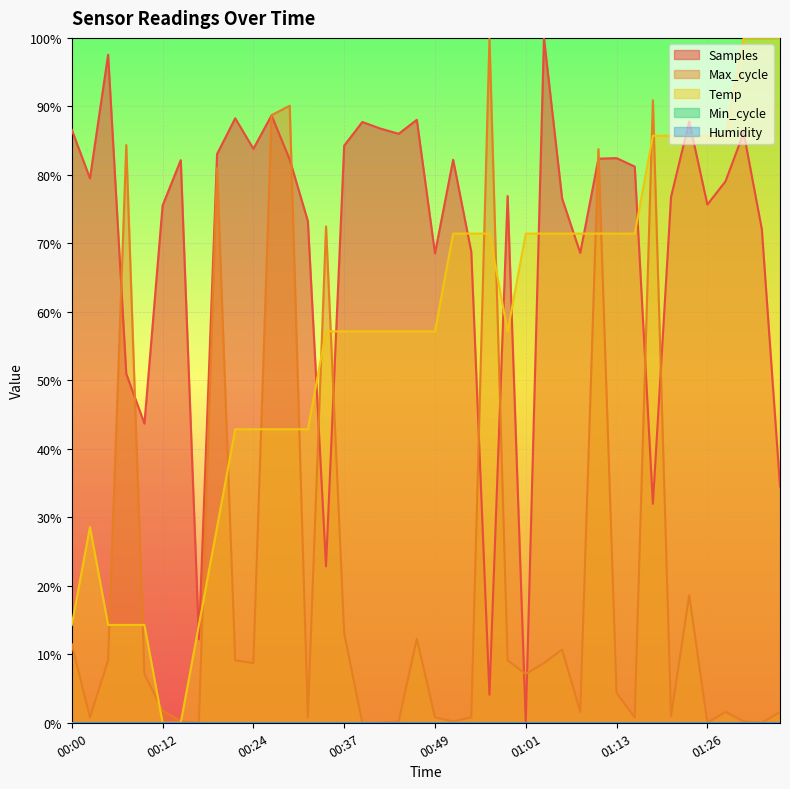

What is the difference between the Samples values at 01:21 and 00:15?

5.4